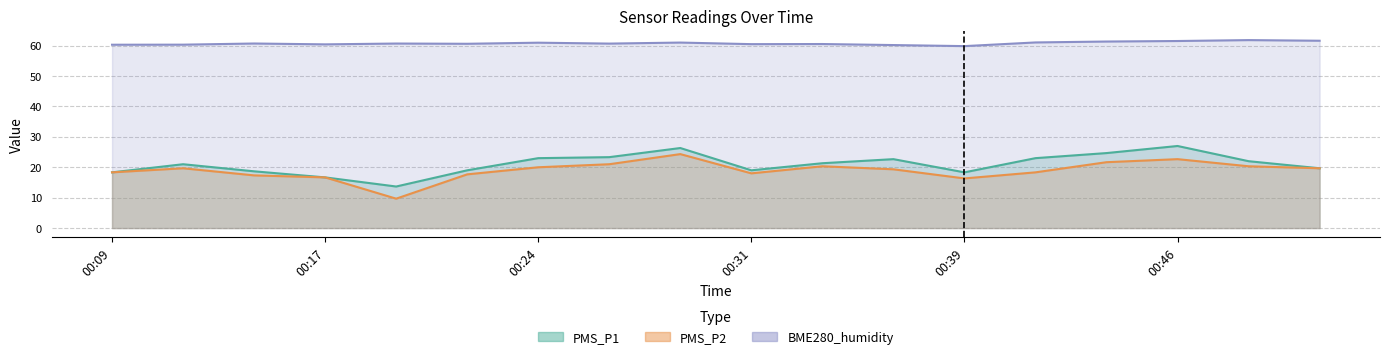

Which series has the widest spread of values?

PMS_P2